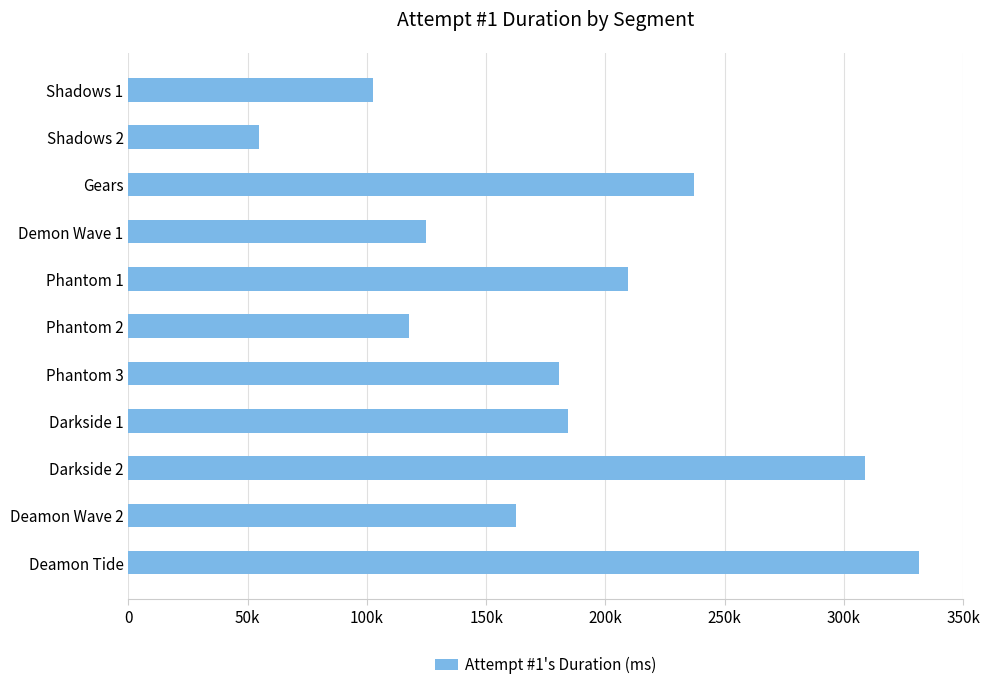

What is the smallest value displayed?

54817